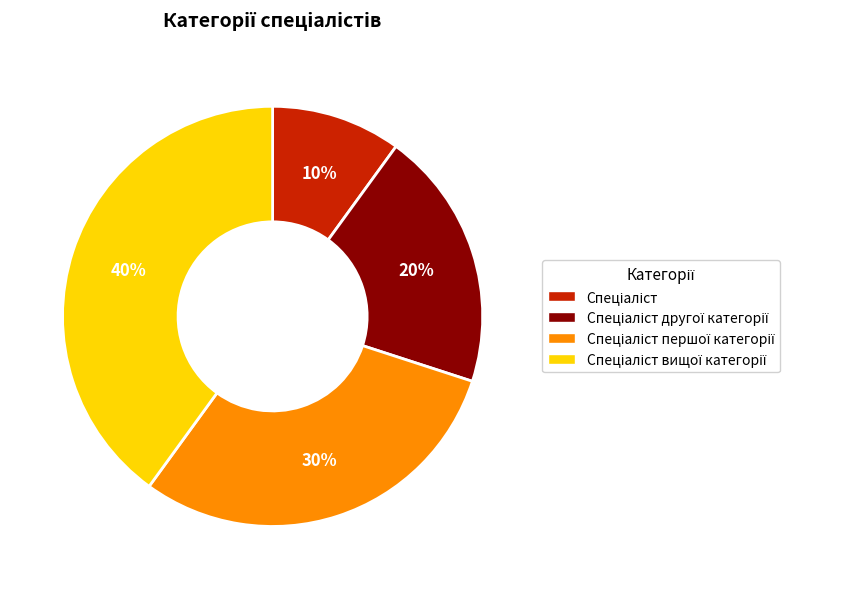

Is there any slice that represents more than half of the pie?

No